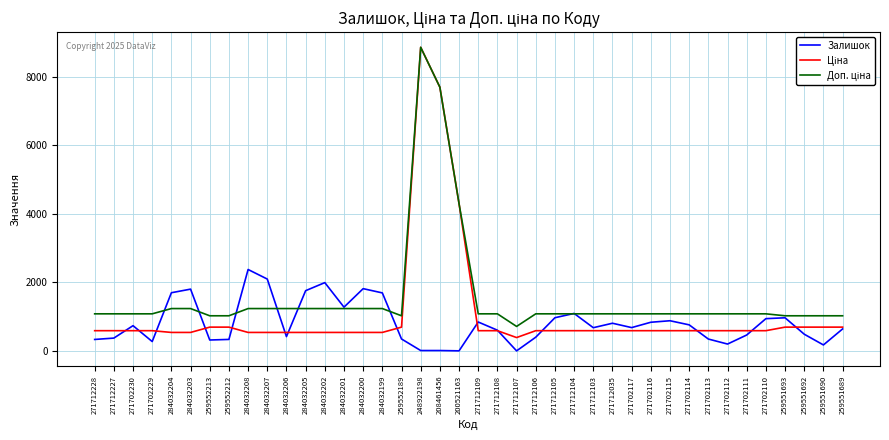

Is it true that Залишок equals 348.0 at 259552189?

True